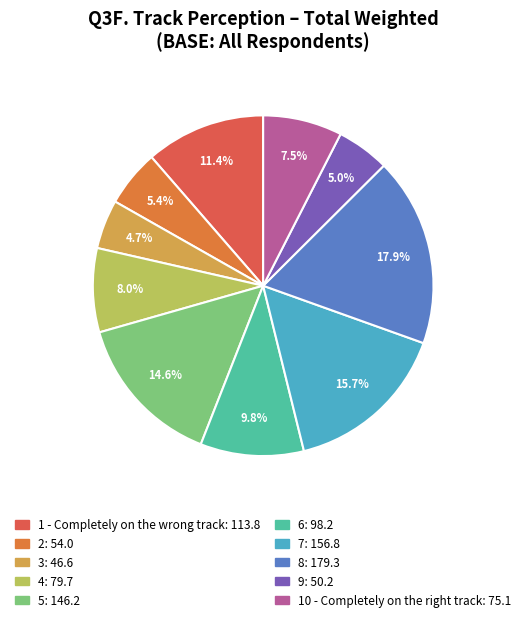

What is the change in value from 3 to 9?

+3.6